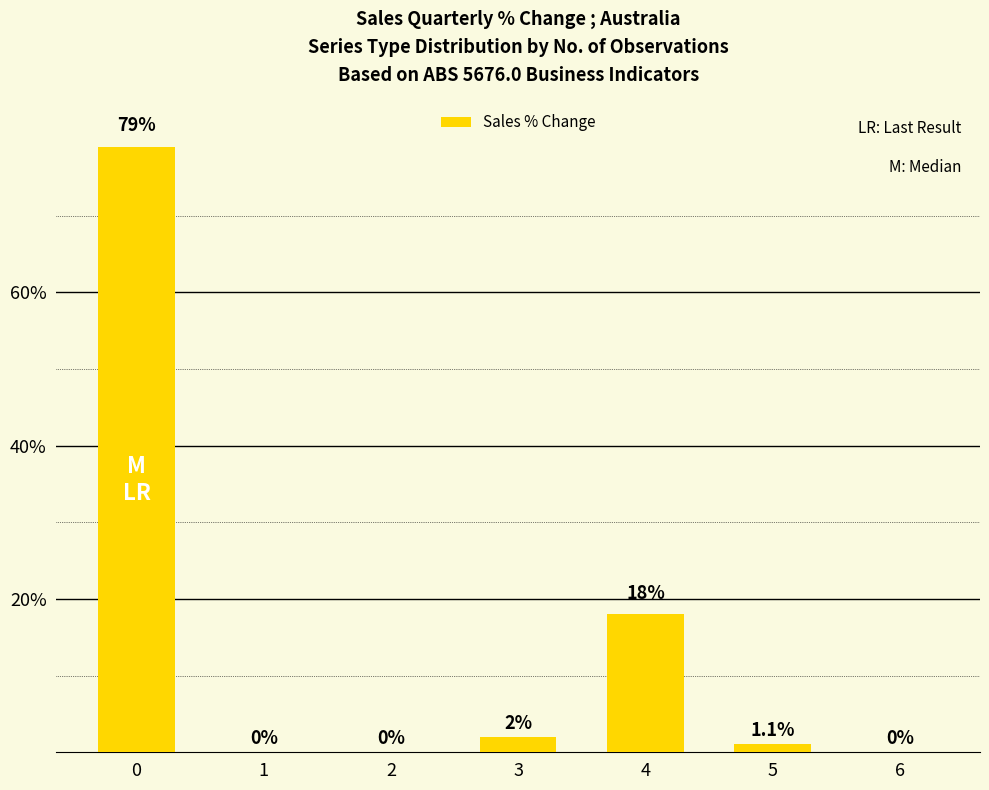

Does the chart contain stacked bars?

No